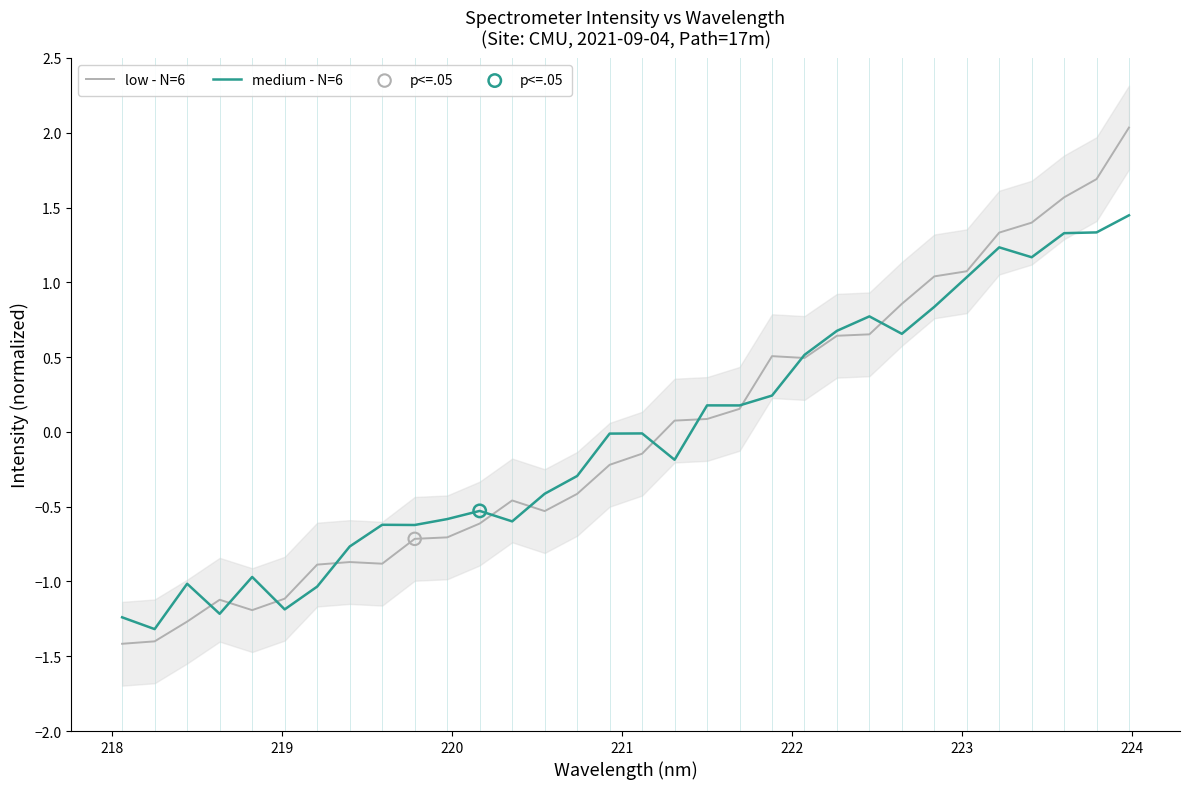

What are all the series names shown in the legend?

low - N=6, medium - N=6